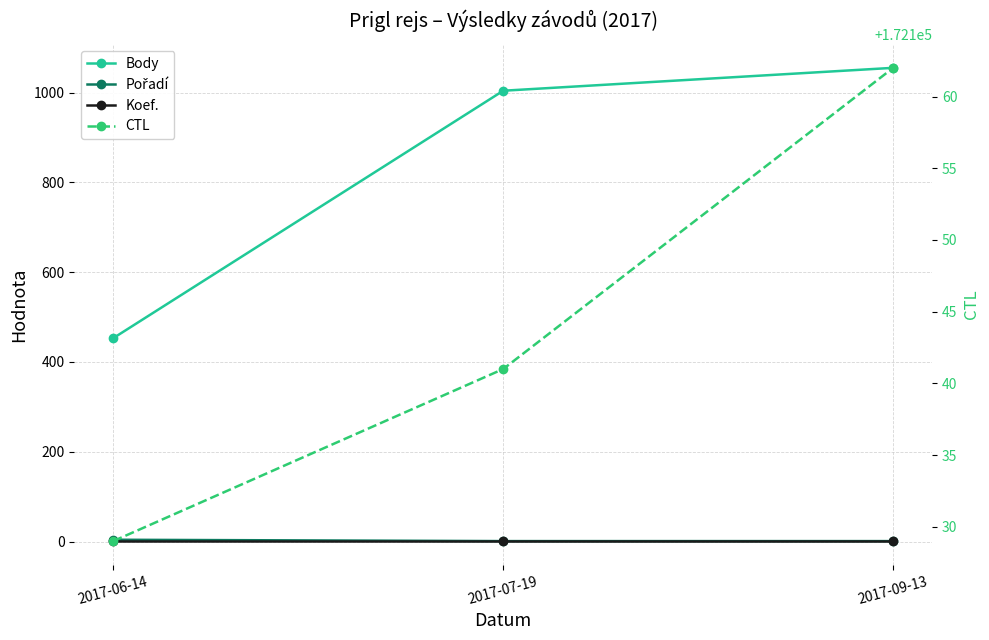

Reading left to right, list all the values displayed in this chart.

Body: 2017-06-14=453	2017-07-19=1004	2017-09-13=1055
Pořadí: 2017-06-14=4	2017-07-19=1	2017-09-13=1
Koef.: 2017-06-14=1	2017-07-19=1	2017-09-13=1
CTL: 2017-06-14=172129	2017-07-19=172141	2017-09-13=172162